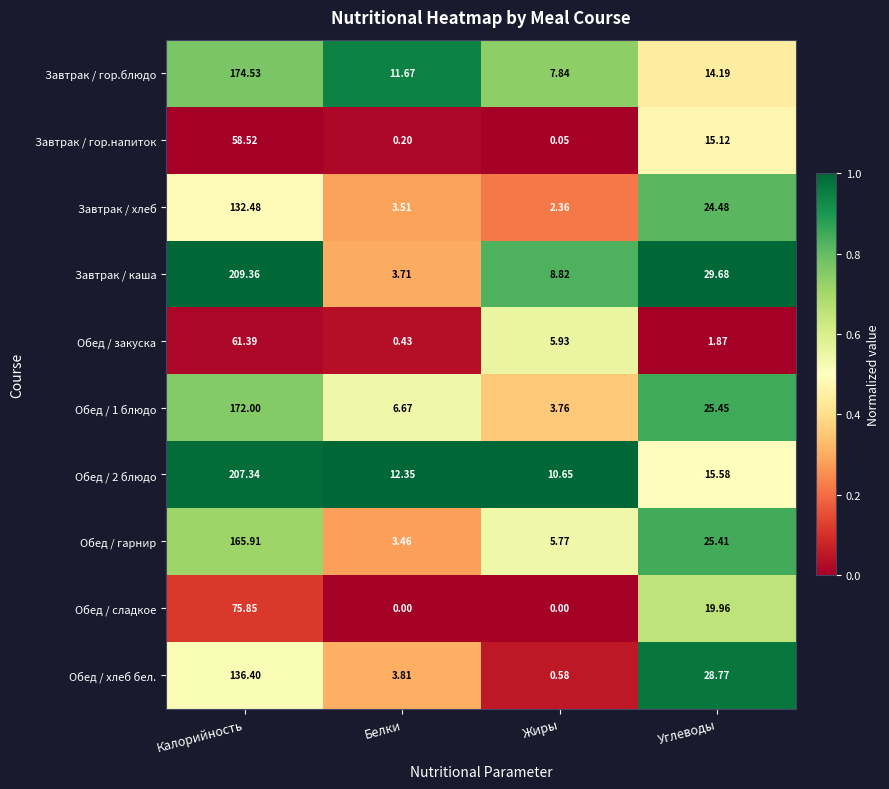

Which series has the widest spread of values?

Завтрак / каша